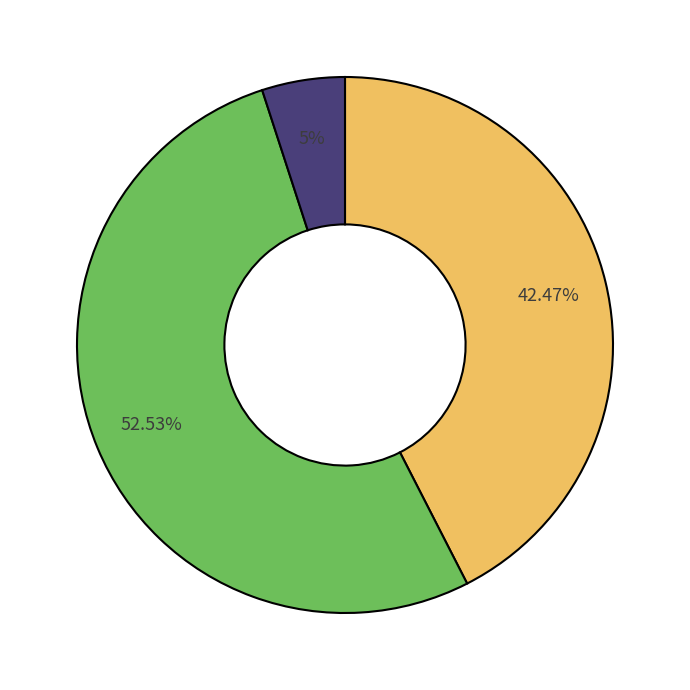

Is there a majority slice in this chart?

Yes